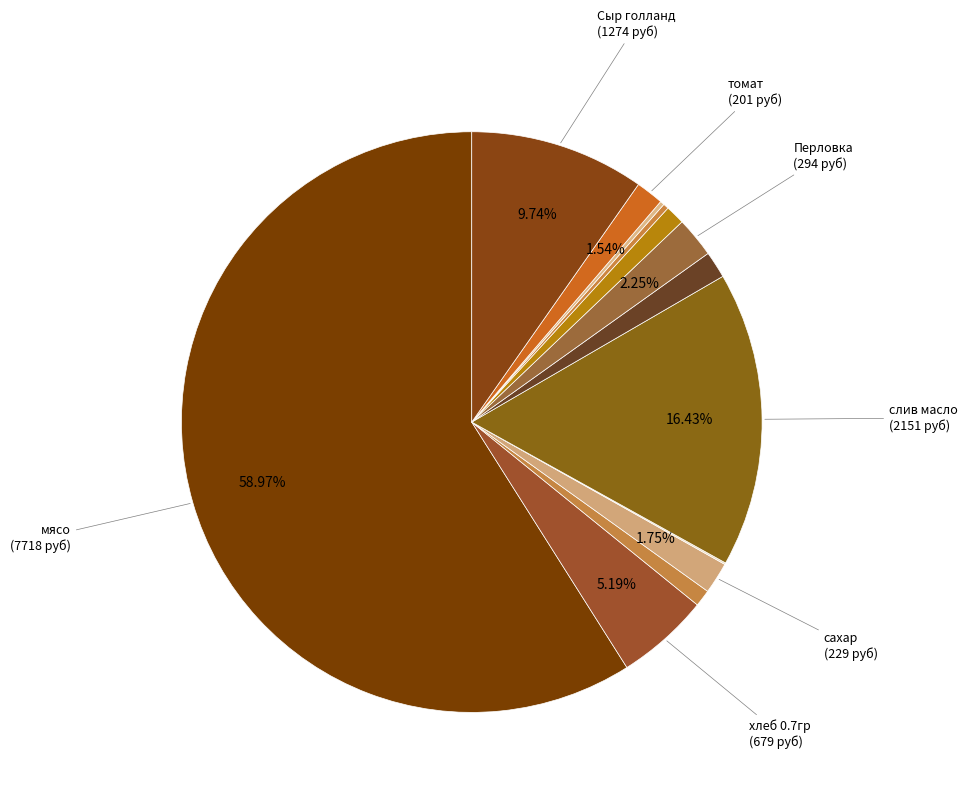

Rank the categories by value from lowest to highest.

соль, морковь, лук, чай, раст масло, молоко, томат, сахар, Перловка, хлеб 0.7гр, Сыр голланд, слив масло, мясо